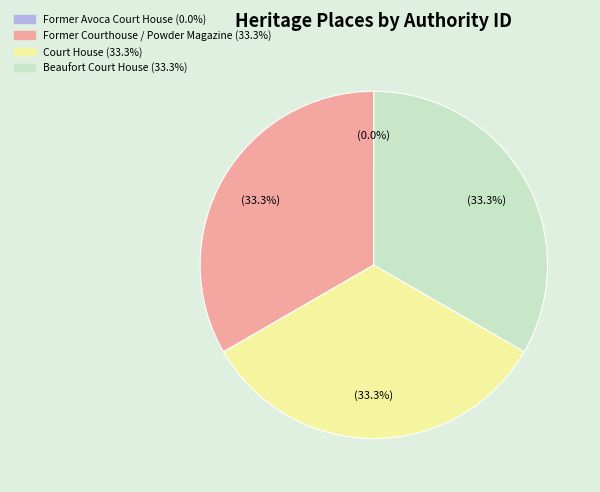

What percentage is NOT represented by Court House?

66.7%